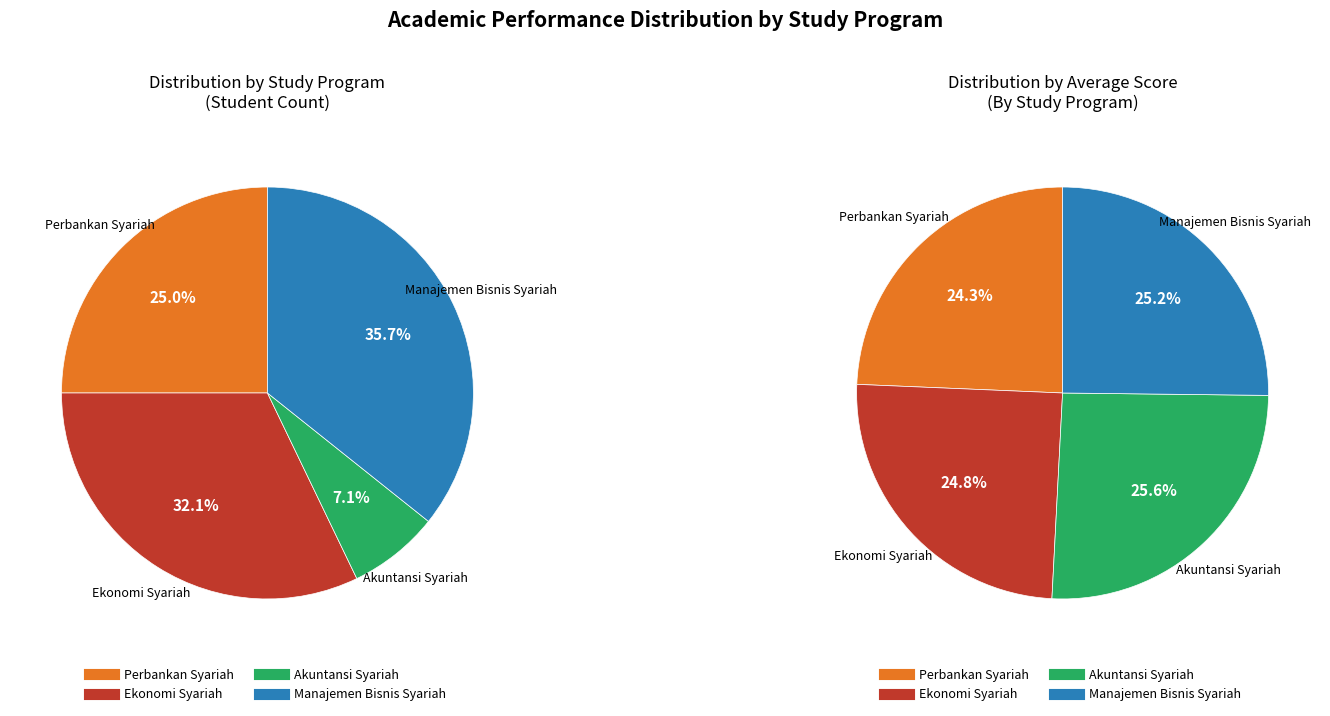

What is the smallest slice in the pie chart?

Akuntansi Syariah